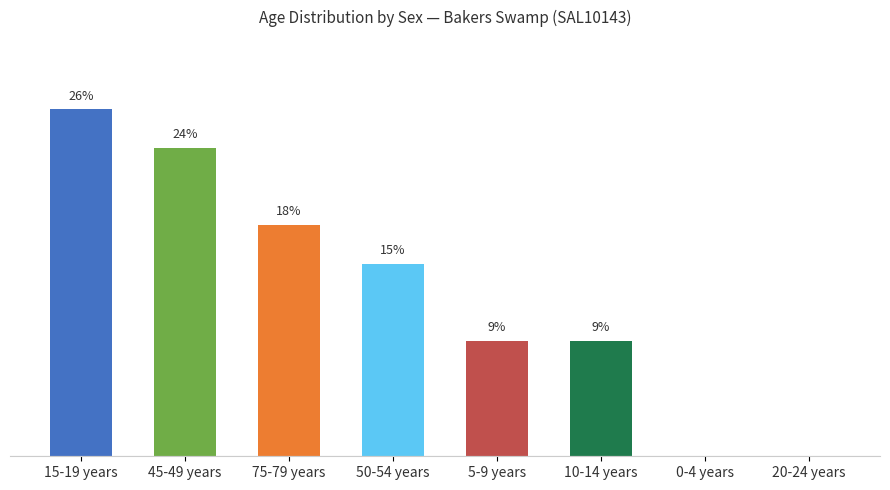

The chart shows a value of 24.5 at 75-79 years. True or false?

False